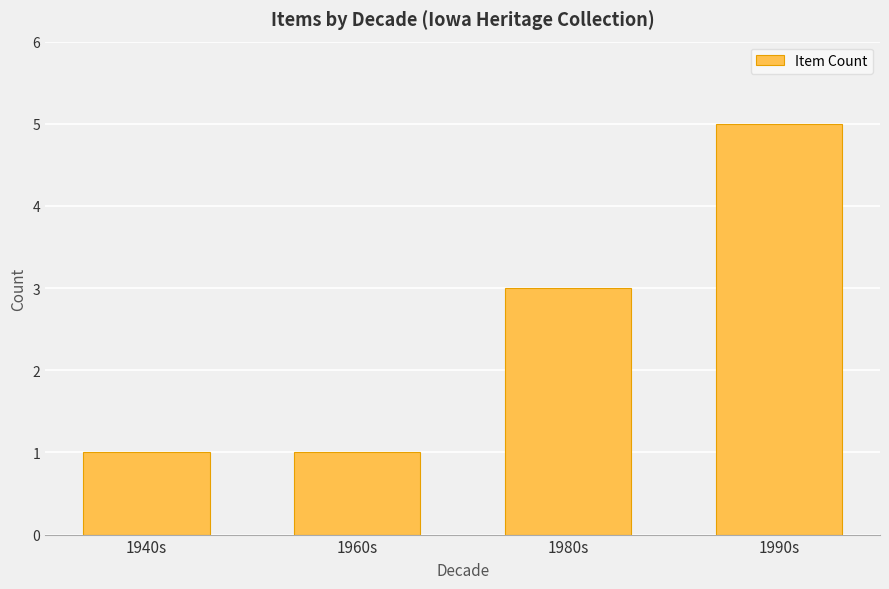

The value at 1980s is 5. True or false?

False